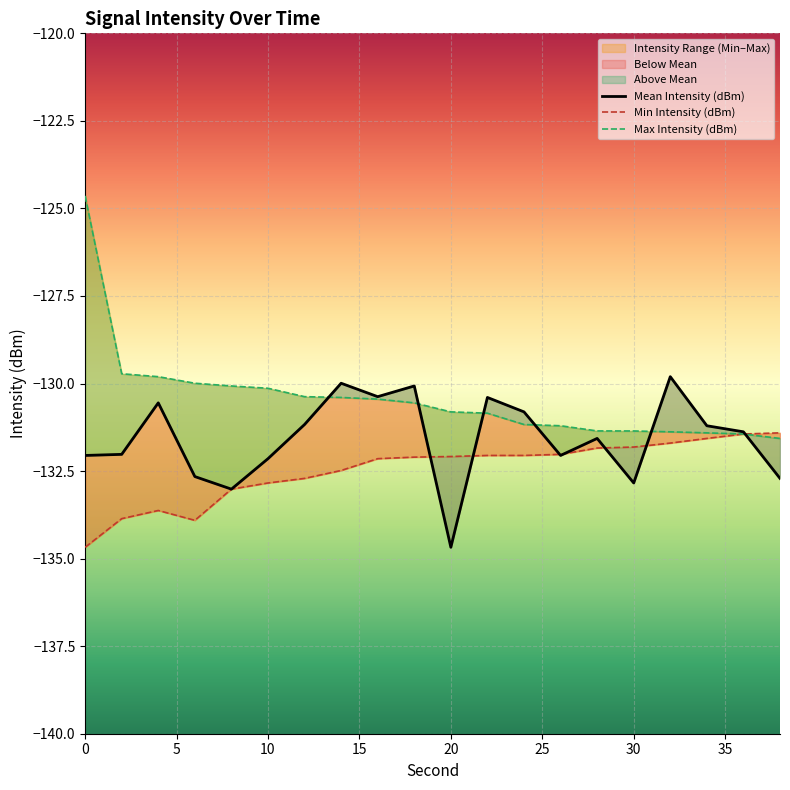

How many data points in Mean Intensity (dBm) are less than -131?

13